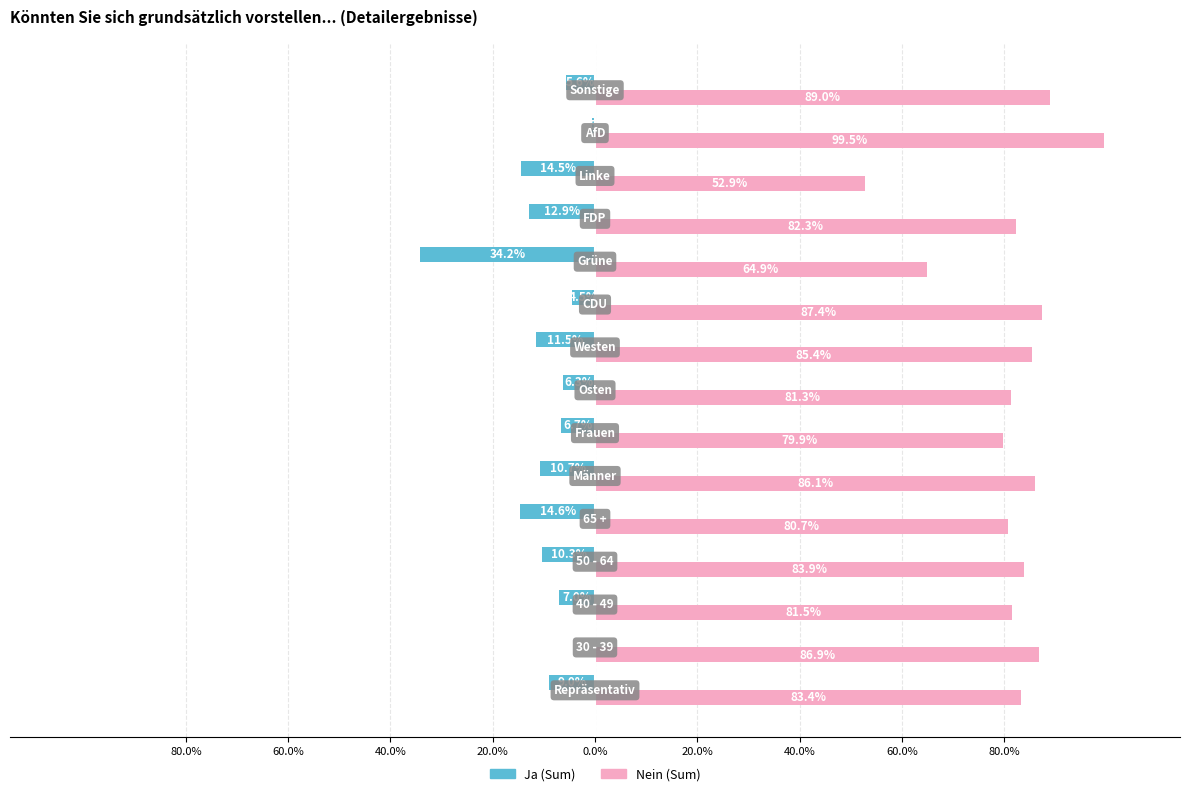

How many bars are there in each group?

2